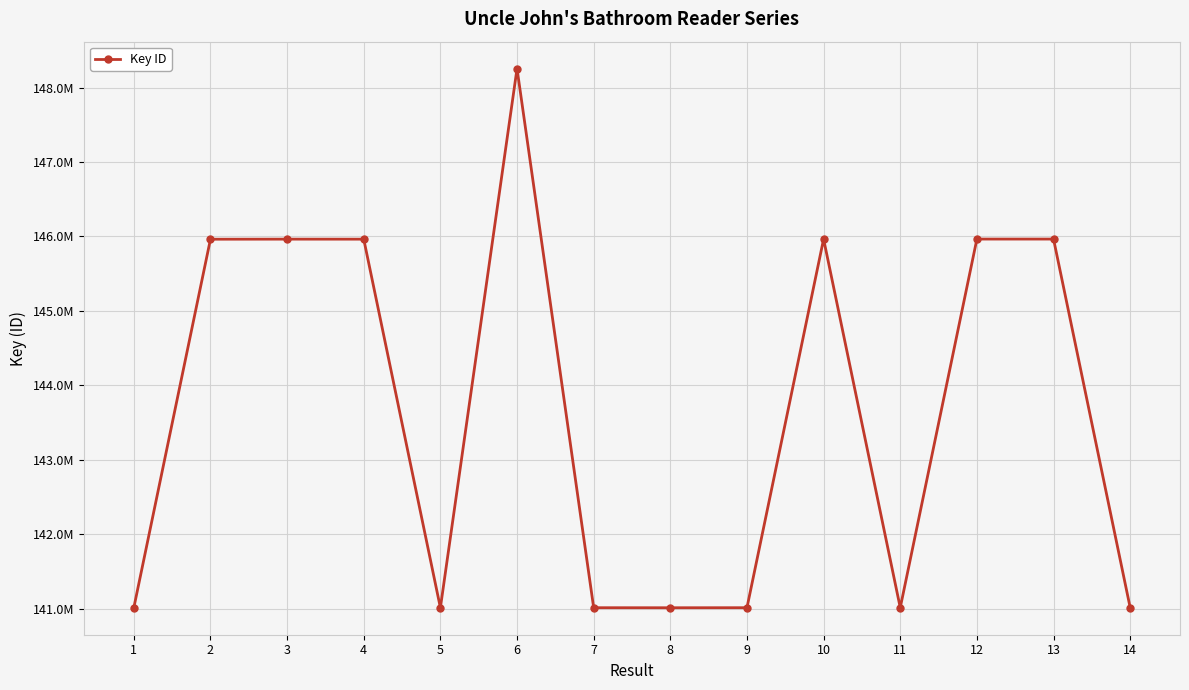

Is this an area chart (filled region under the line)?

No